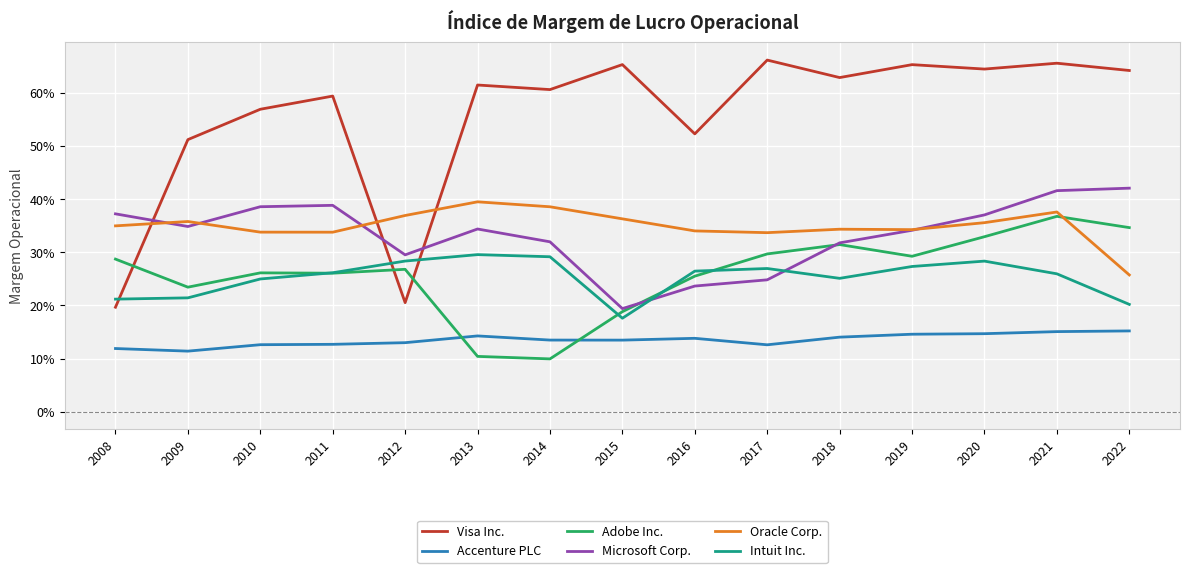

Rank the series by their maximum value, from highest to lowest.

Visa Inc., Microsoft Corp., Oracle Corp., Adobe Inc., Intuit Inc., Accenture PLC